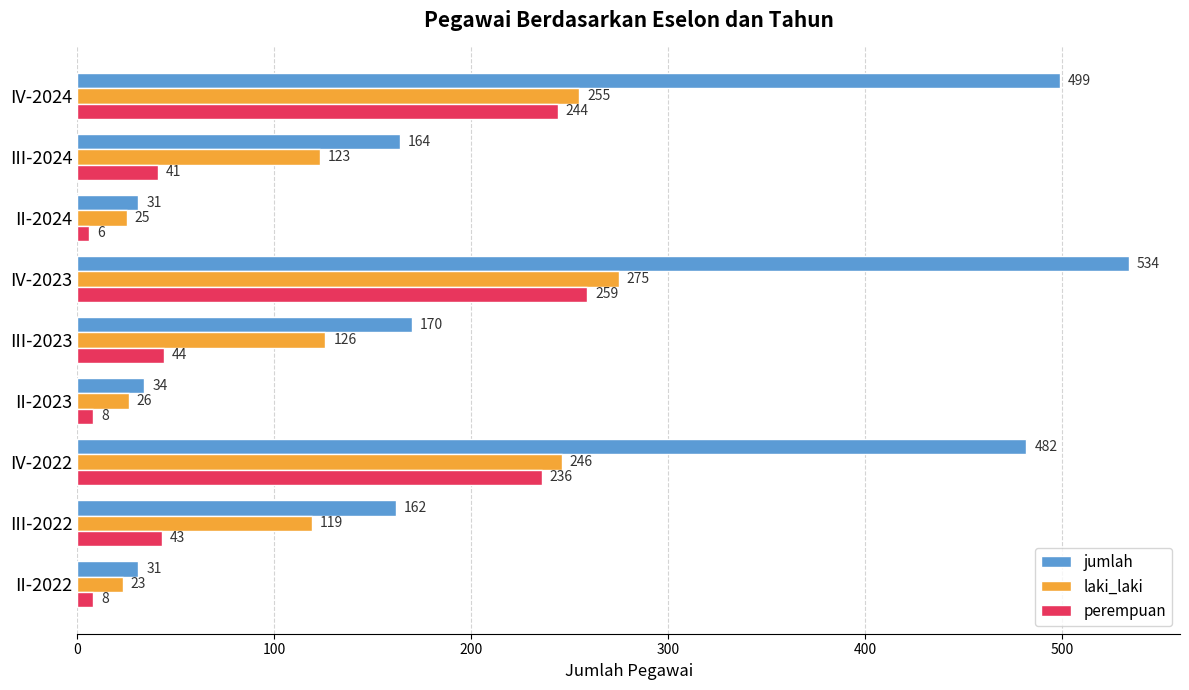

At III-2023, list the series in order from largest to smallest.

jumlah, laki_laki, perempuan